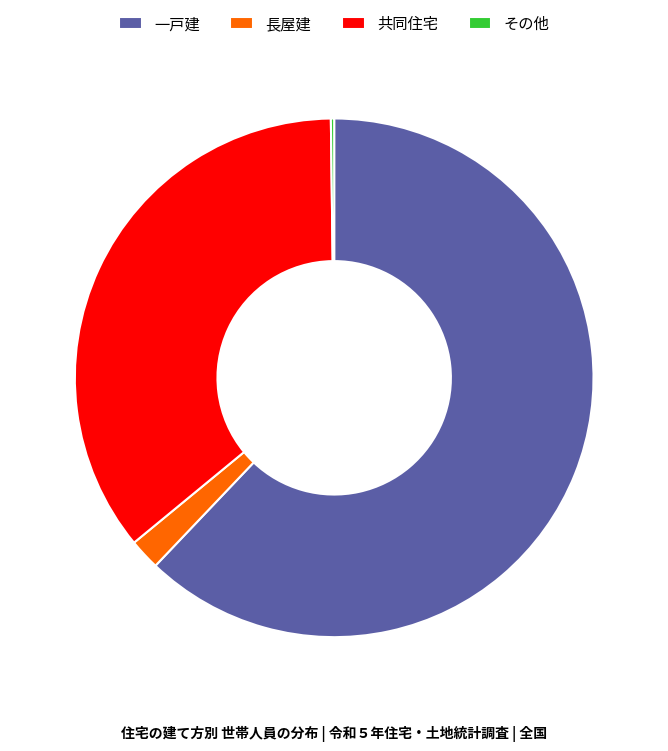

Combined, do 共同住宅 and 長屋建 account for over 50%?

No